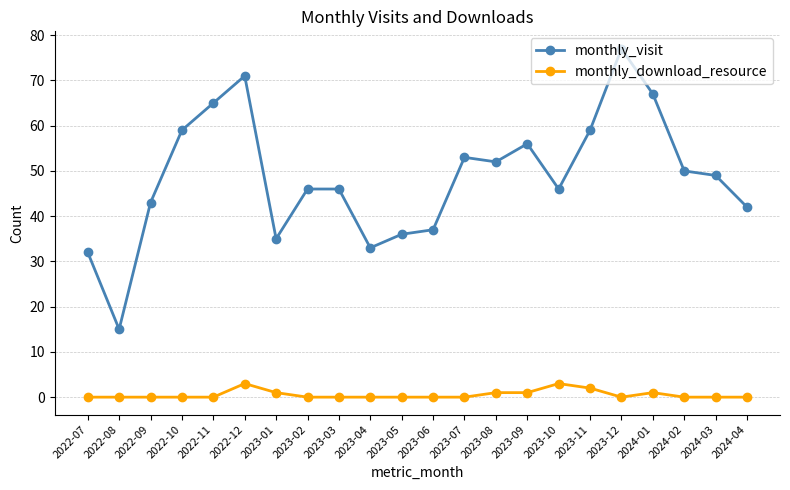

What are all the series names shown in the legend?

monthly_visit, monthly_download_resource